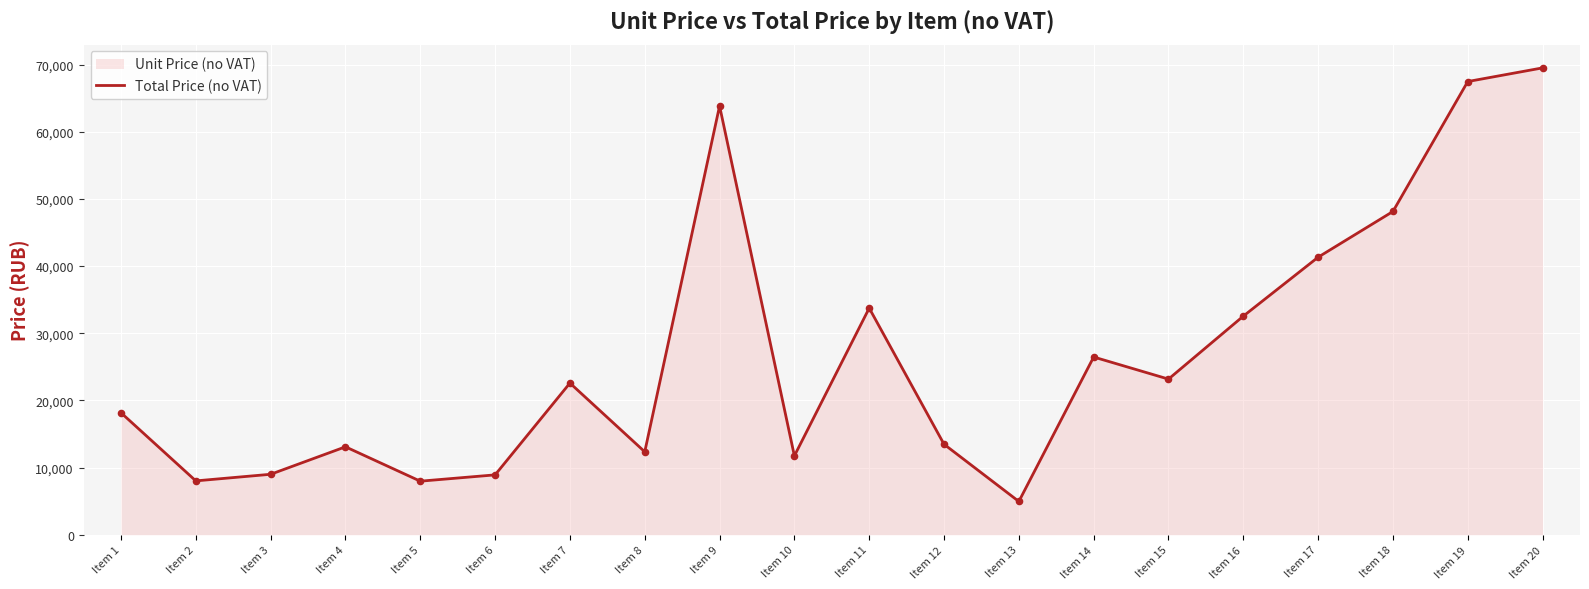

What is the ratio of the value at Item 14 to the value at Item 8?

2.1